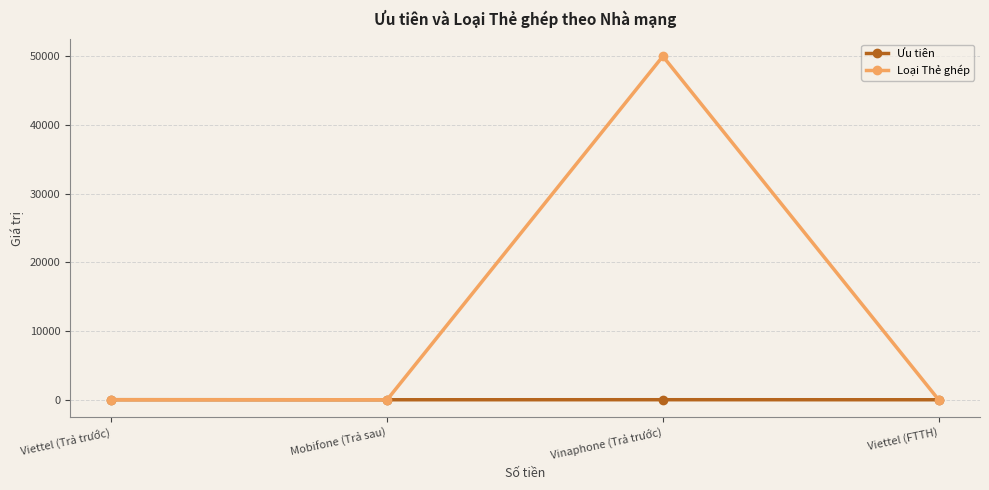

Rank the series by their maximum value, from lowest to highest.

Ưu tiên, Loại Thẻ ghép